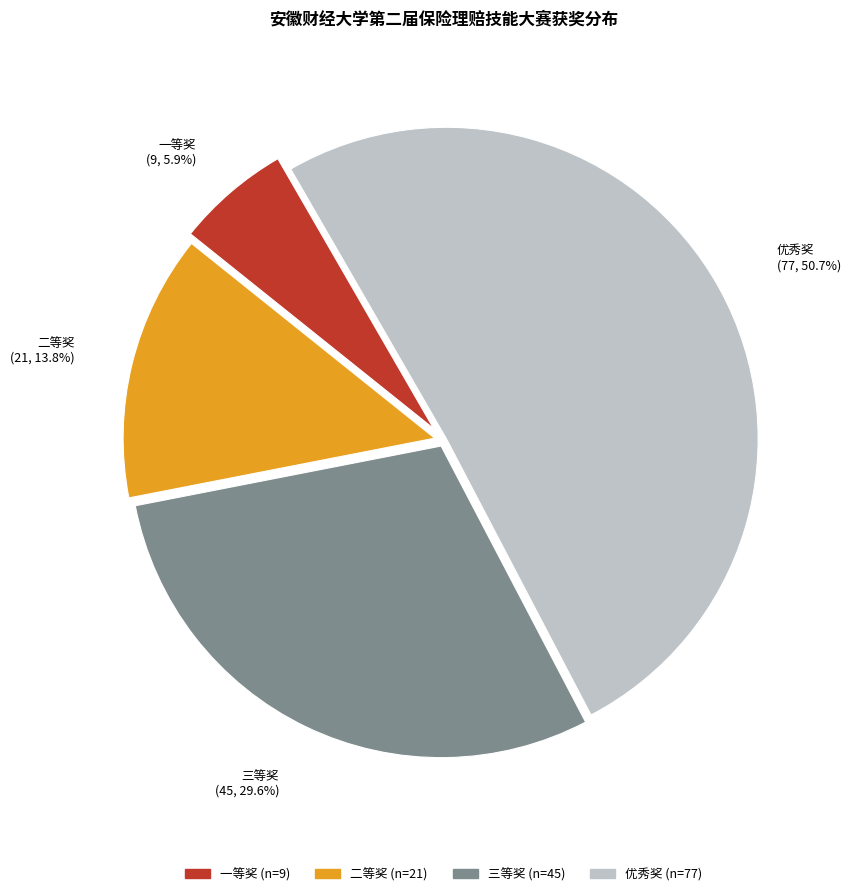

To the nearest percent, what percentage of the pie is 优秀奖?

51%